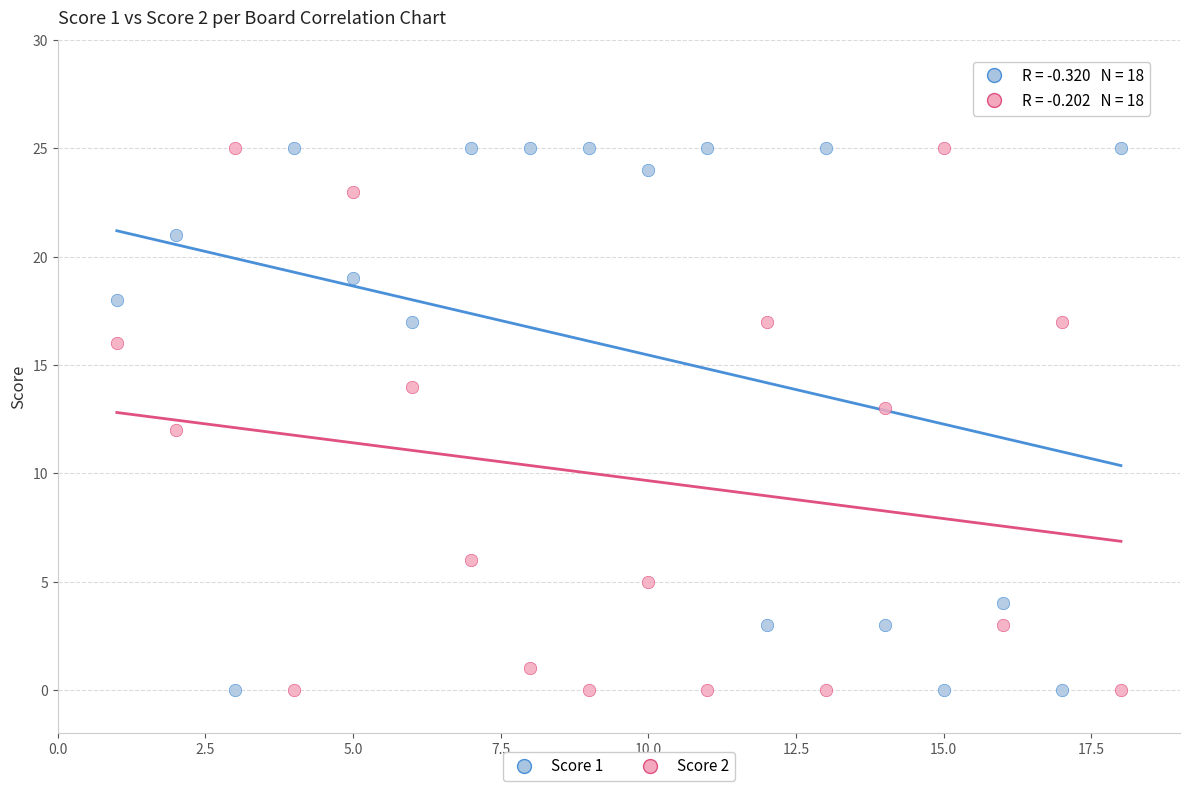

What is the X range (max minus min) for the scatter plot?

17